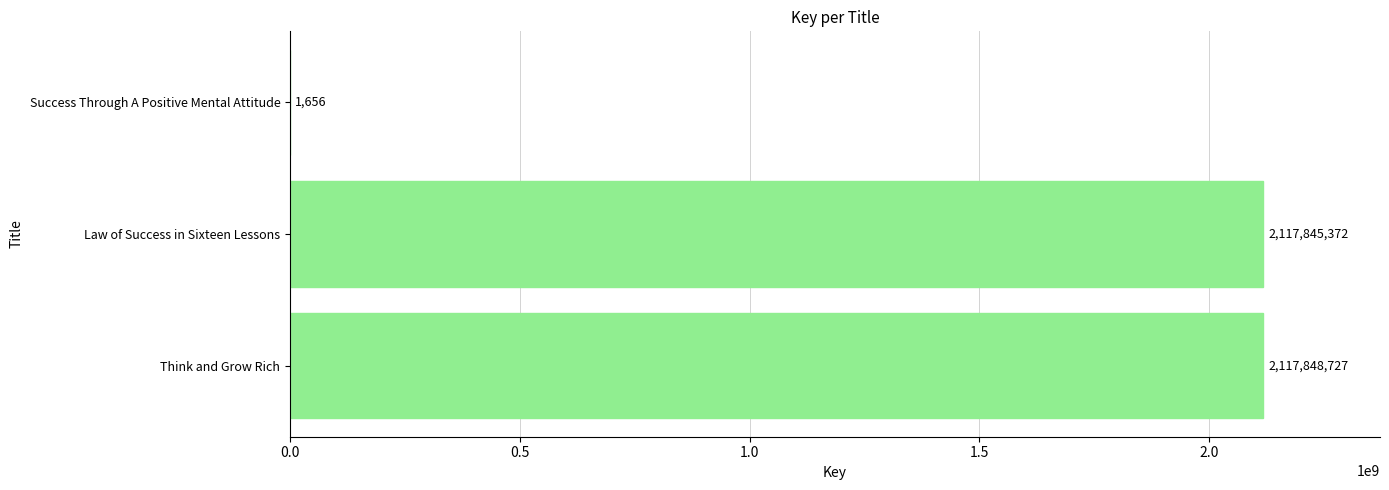

How many categories are shown in the chart?

3